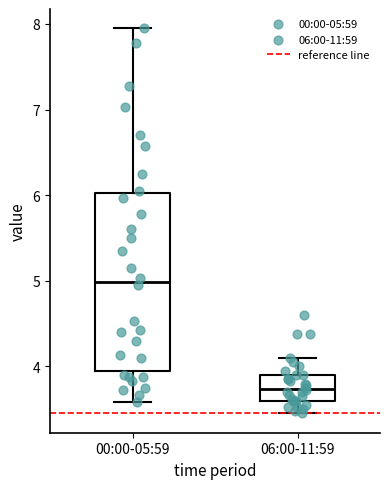

Reading left to right, transcribe this box plot: for each box, give where its median line is, the range the box spans, and where its two whiskers end, as read against the y-axis. The values are not printed on the chart, so give them approximately, as read against the axis.

00:00-05:59: median 5.0, box 4.0 to 6.0, whiskers 3.6 to 8.0
06:00-11:59: median 3.7, box 3.6 to 3.9, whiskers 3.5 to 4.1